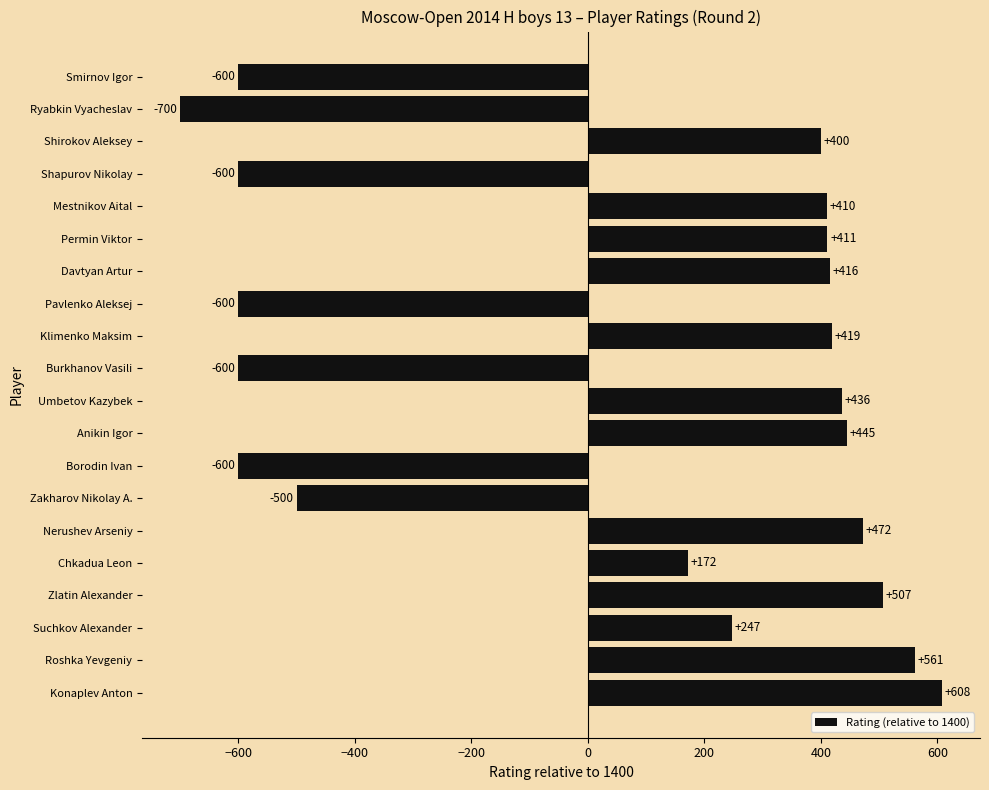

What is the sum of the values at Chkadua Leon and Shapurov Nikolay?

-428